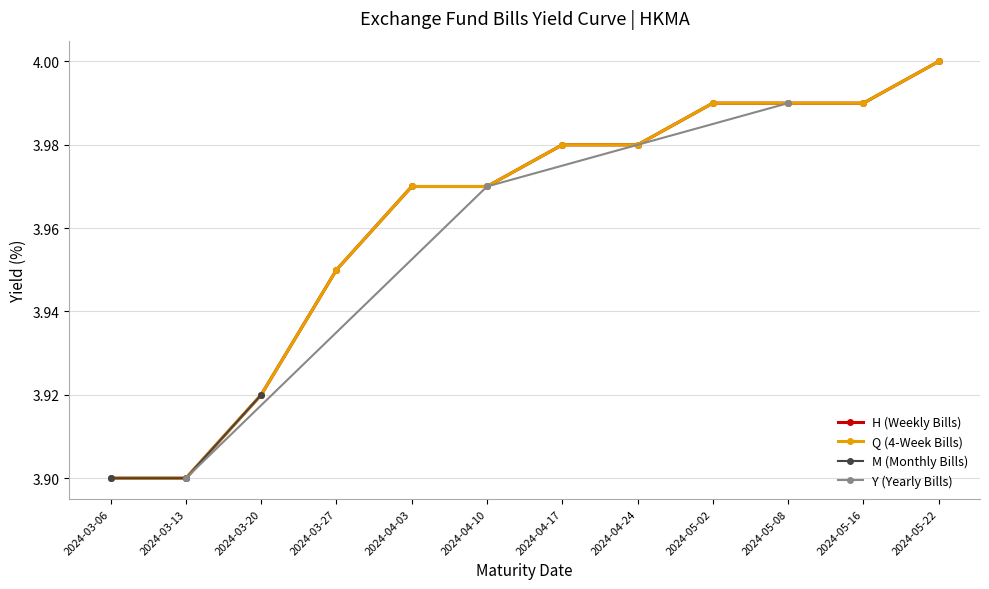

Is it true that the value at 2024-05-02 is 2.4?

False